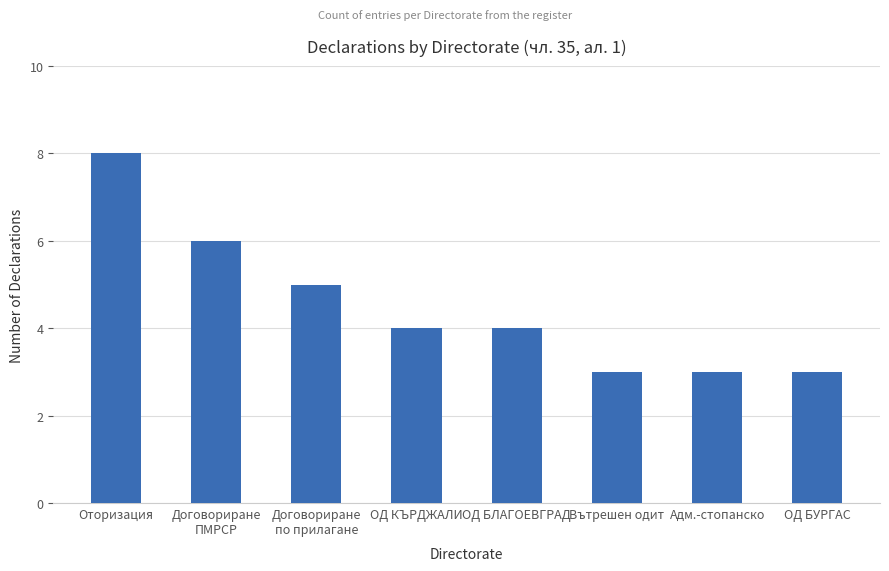

What is the change in value from ОД БЛАГОЕВГРАД to Адм.-стопанско?

-1